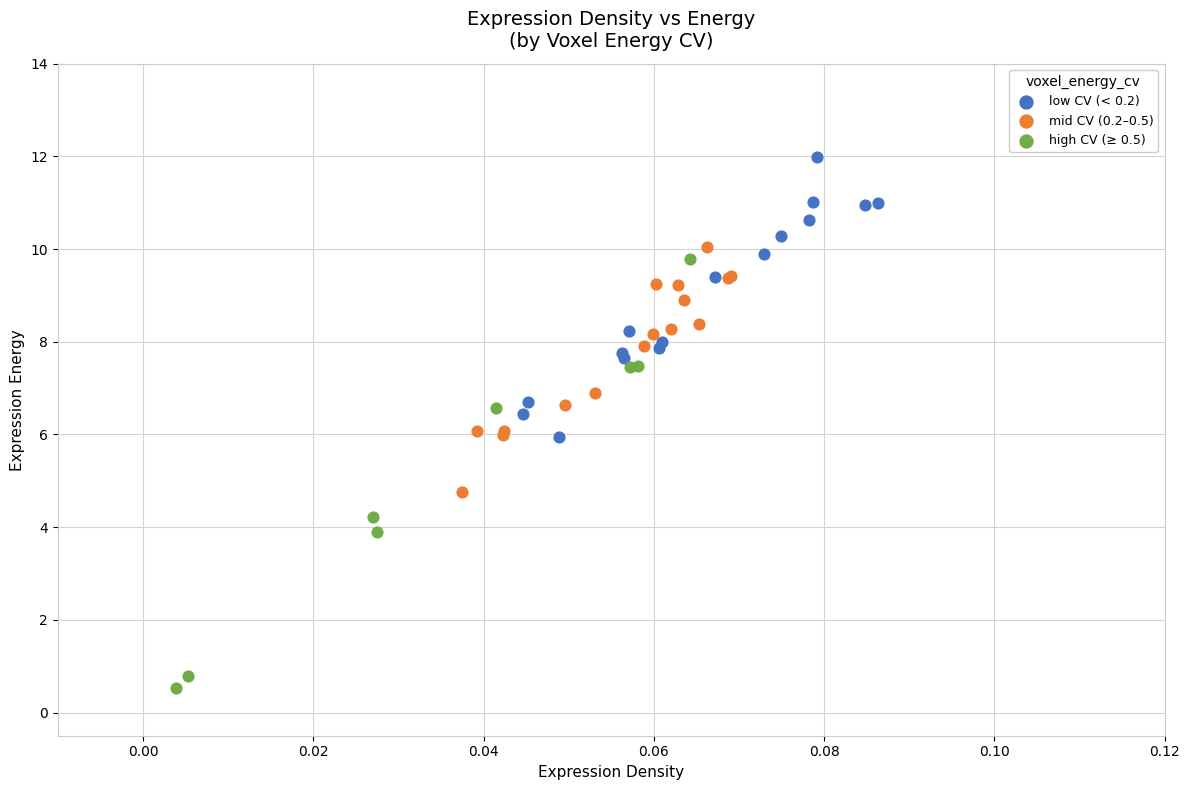

Which series has the largest Y range (max minus min)?

high CV (≥ 0.5)